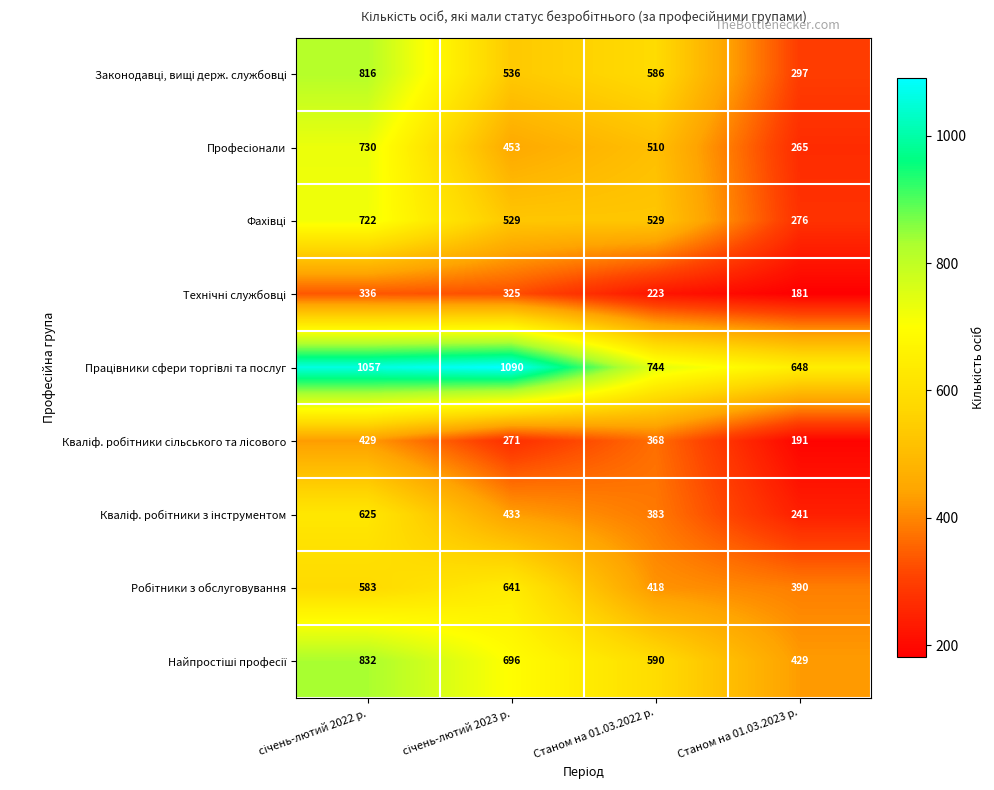

What is the total value across all series at Станом на 01.03.2023 р.?

2918